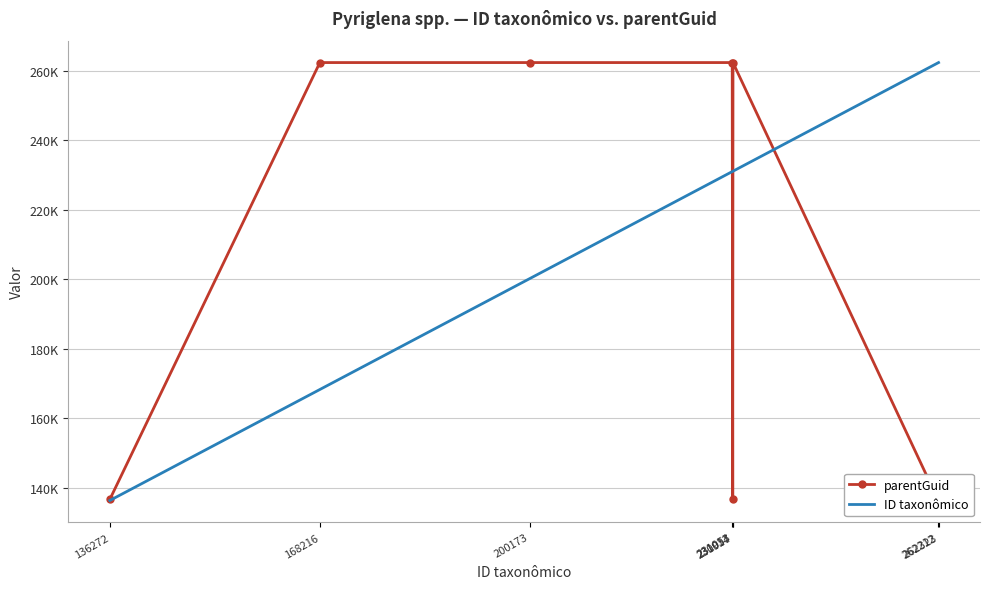

What is the maximum value for parentGuid?

262323